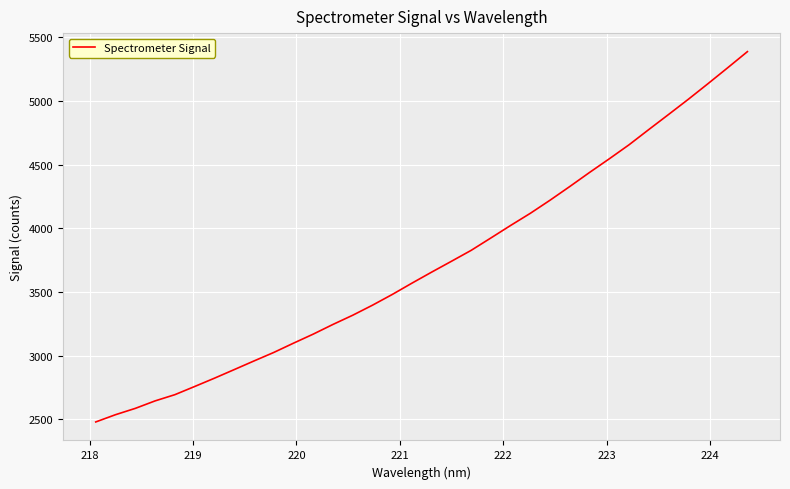

How many lines are shown in the chart?

1